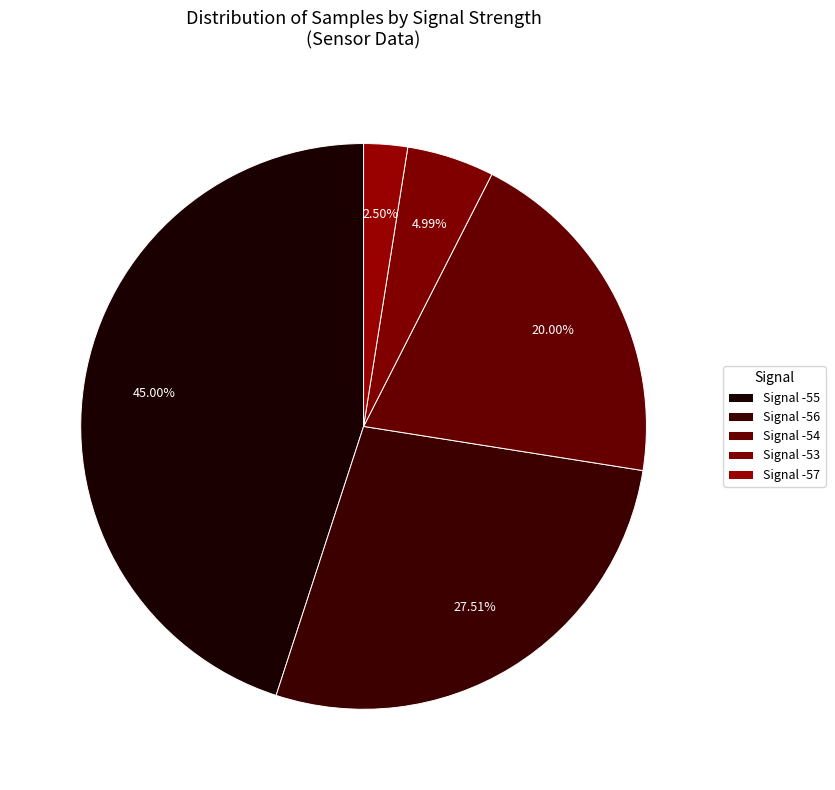

How many slices are in this pie chart?

5